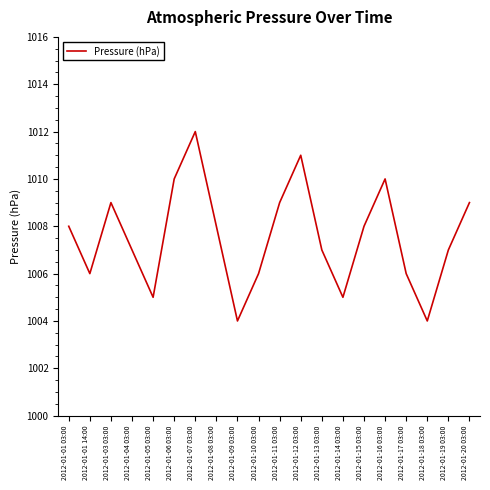

True or false: the data shows 1008 at 2012-01-01 03:00.

True